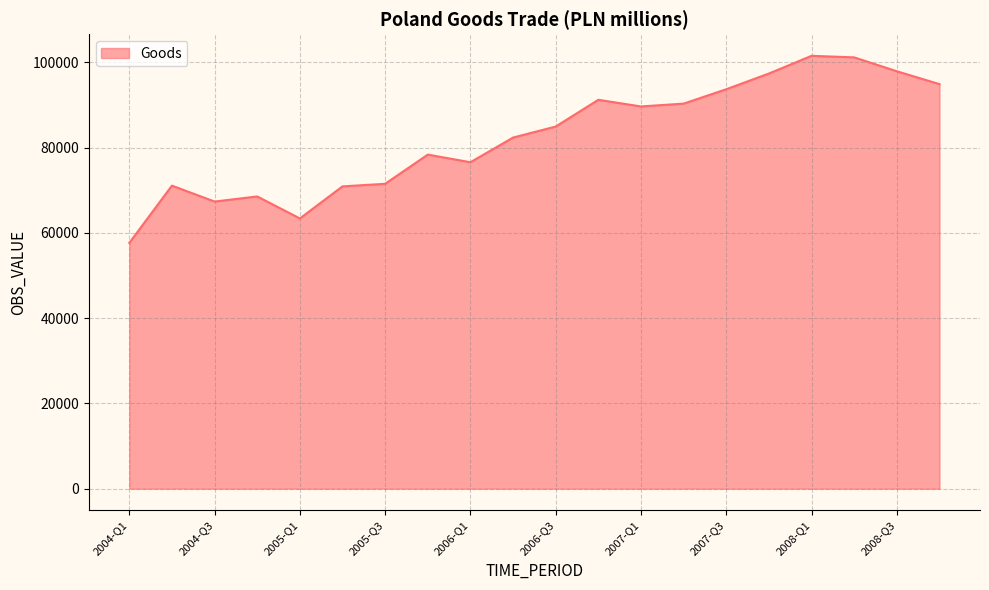

What is the greatest value displayed?

101507